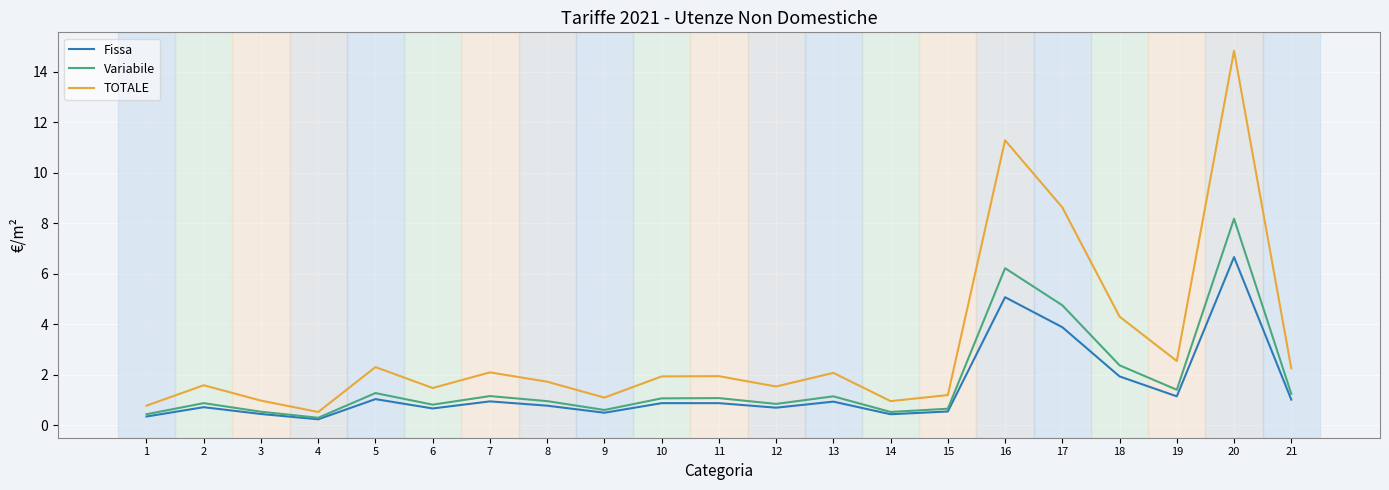

How many distinct data groups are displayed?

3